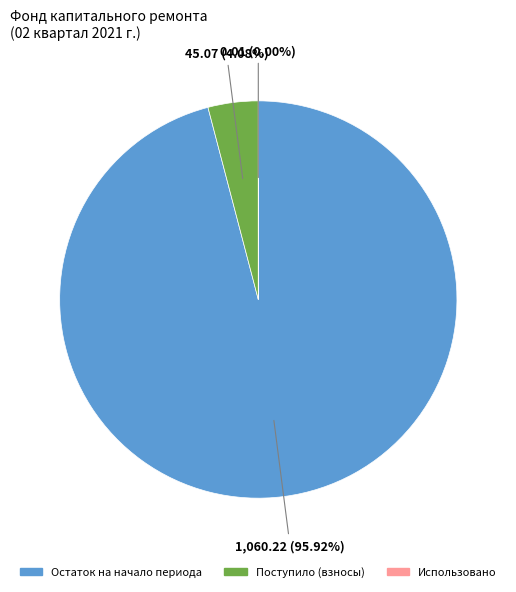

Is there any slice that represents more than half of the pie?

Yes